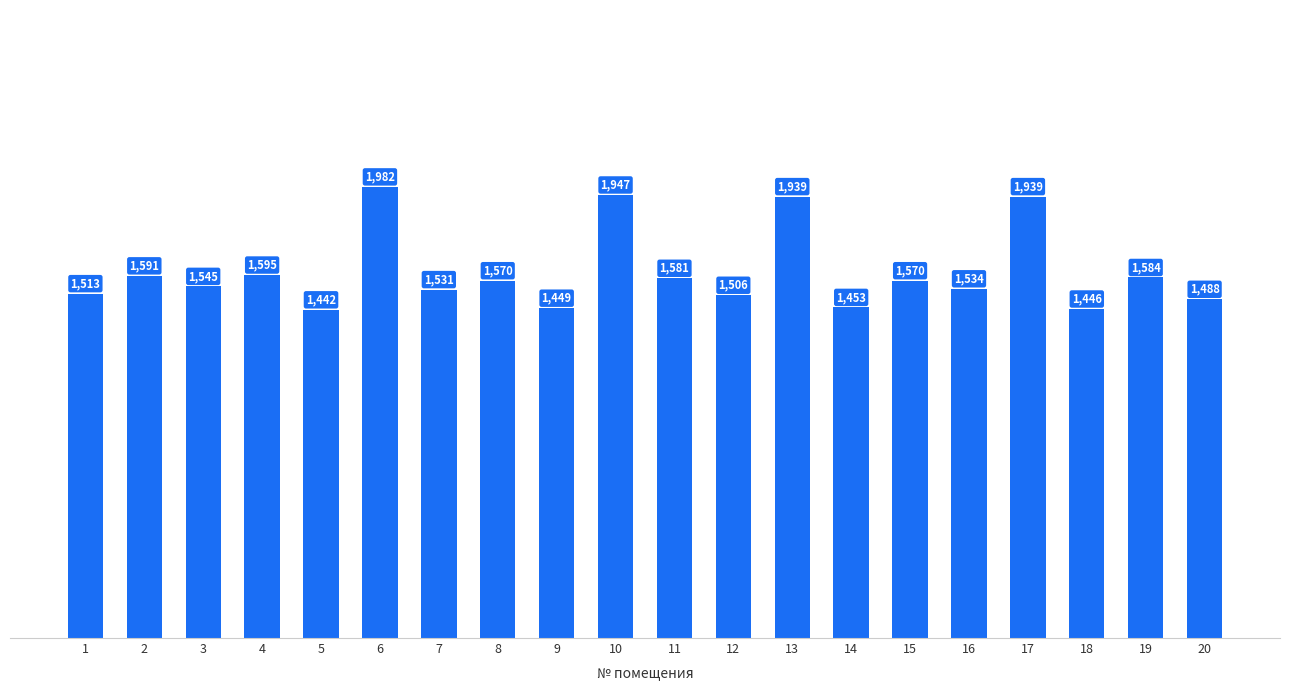

Are the bars grouped side by side (vs. stacked)?

No